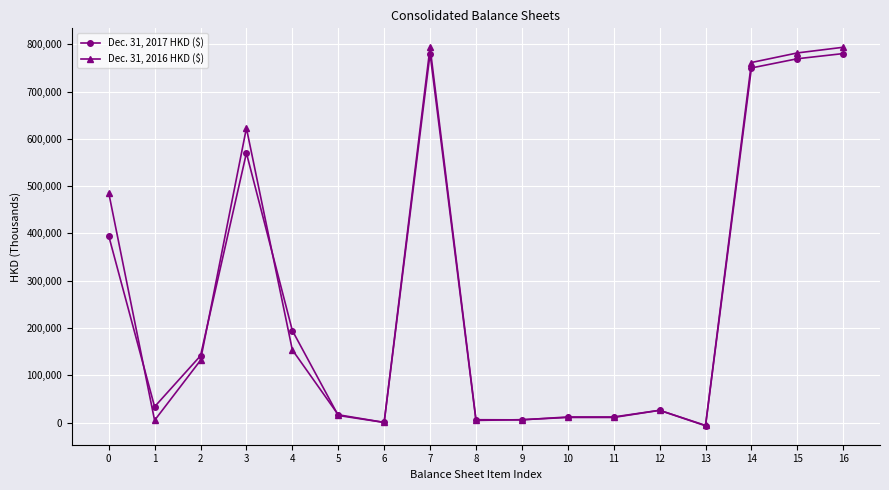

Rank the series by their maximum value, from lowest to highest.

Dec. 31, 2017 HKD ($), Dec. 31, 2016 HKD ($)